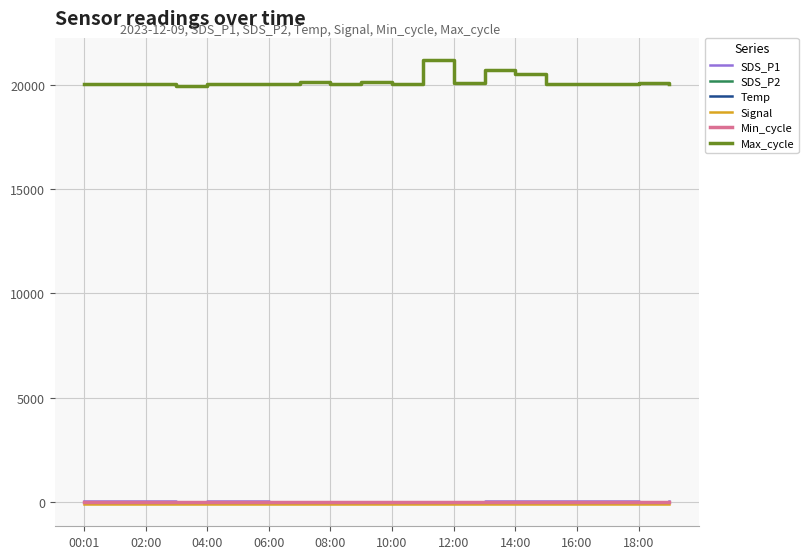

What is the highest value of the Max_cycle series?

21173.0